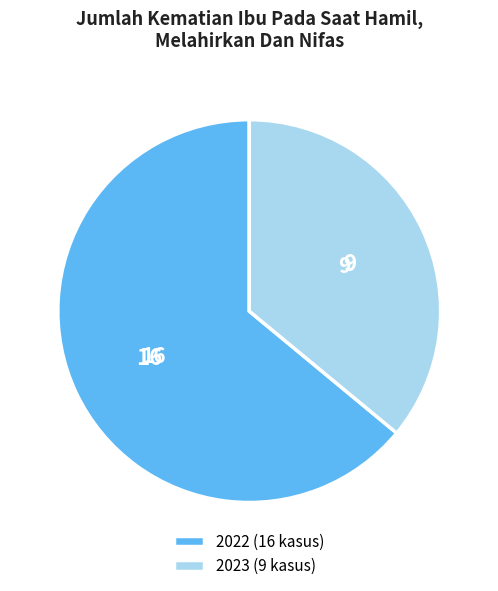

Do 2023 (9 kasus) and 2022 (16 kasus) together represent more than half of the pie?

Yes